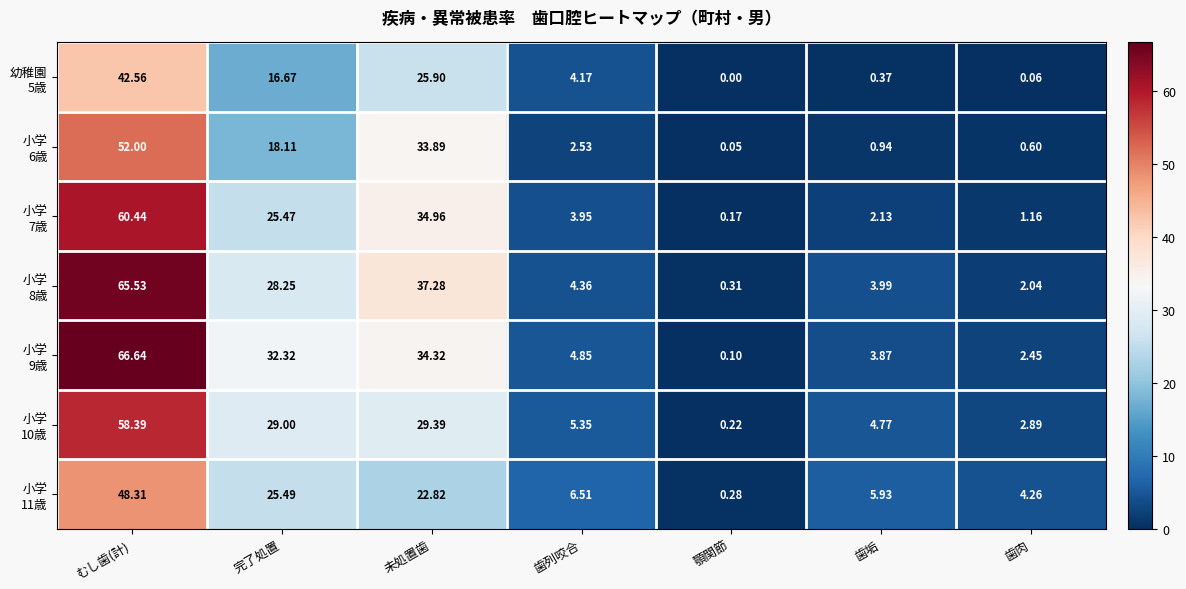

At which category does the chart reach its minimum across all series?

顎関節